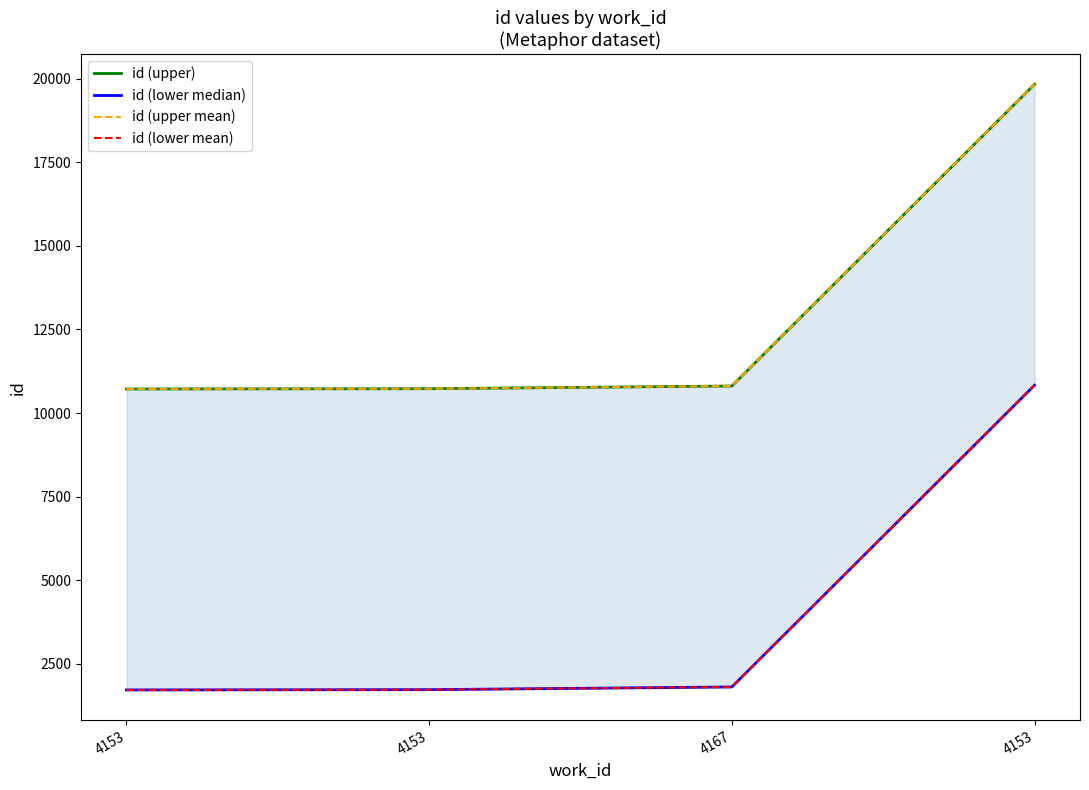

What is the approximate value of id (upper) at 4153, to the nearest 10?

19830